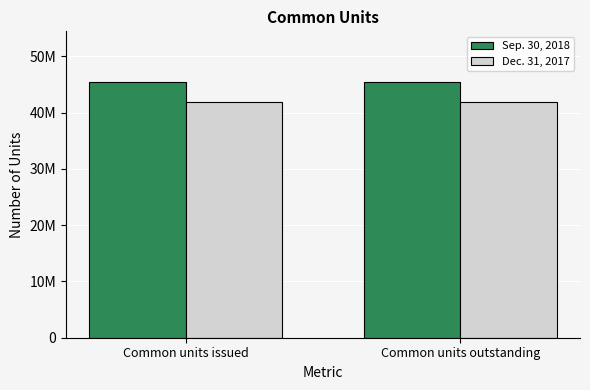

At Common units outstanding, list the series in order from largest to smallest.

Sep. 30, 2018, Dec. 31, 2017